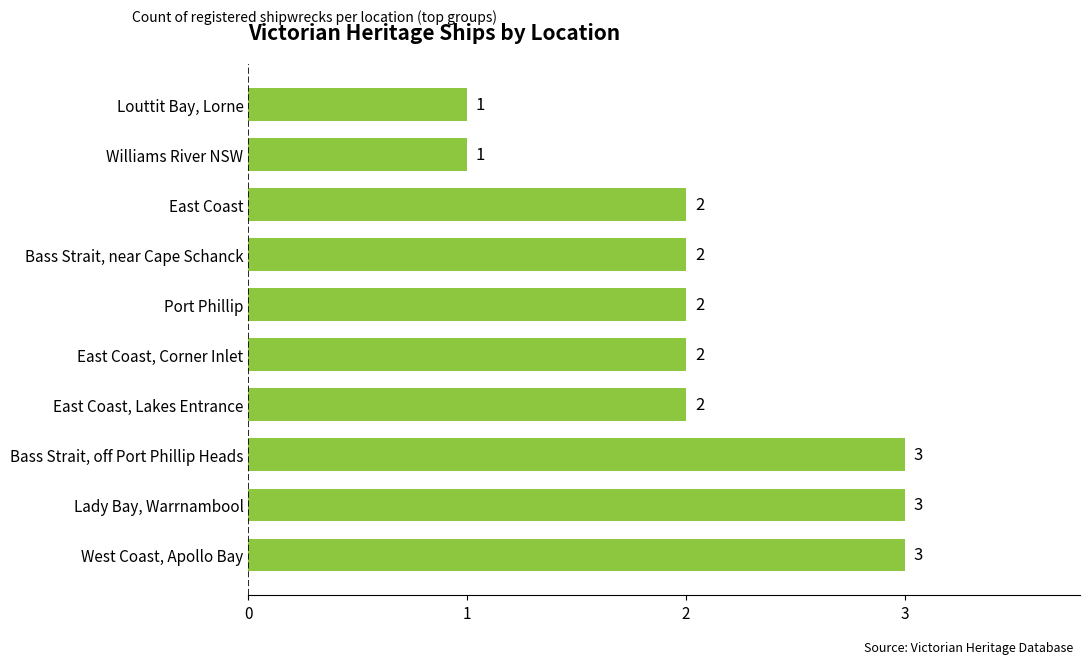

Approximately how many times larger is the value at Bass Strait, off Port Phillip Heads compared to Bass Strait, near Cape Schanck?

1.5